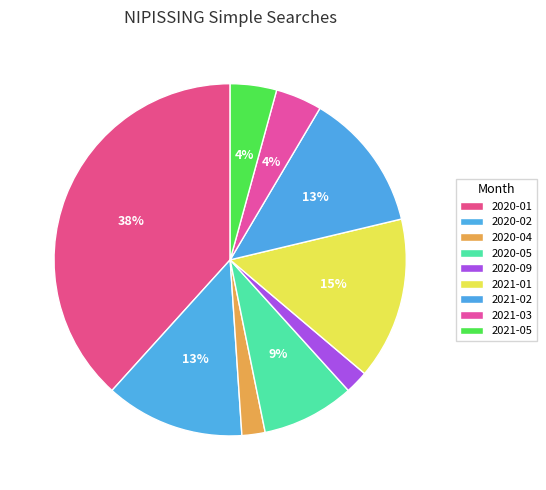

How many segments does this pie chart have?

9